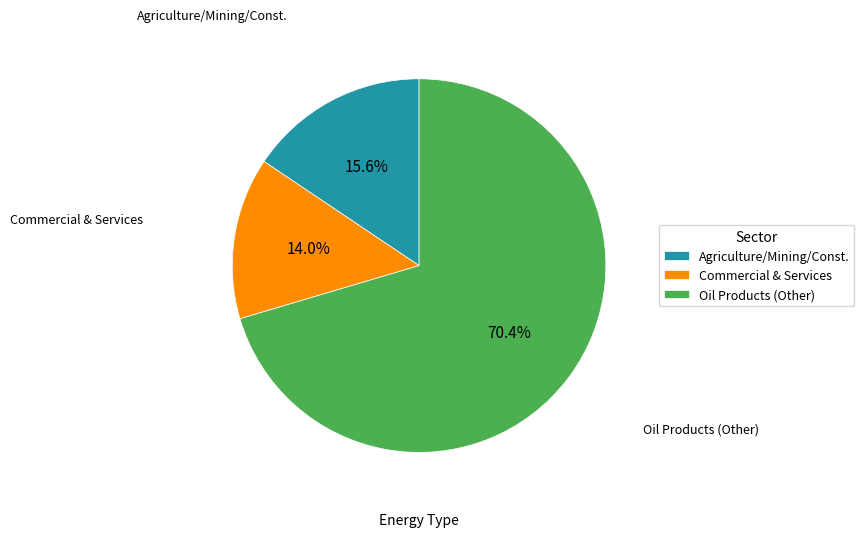

What is the largest slice in the pie chart?

Oil Products (Other)